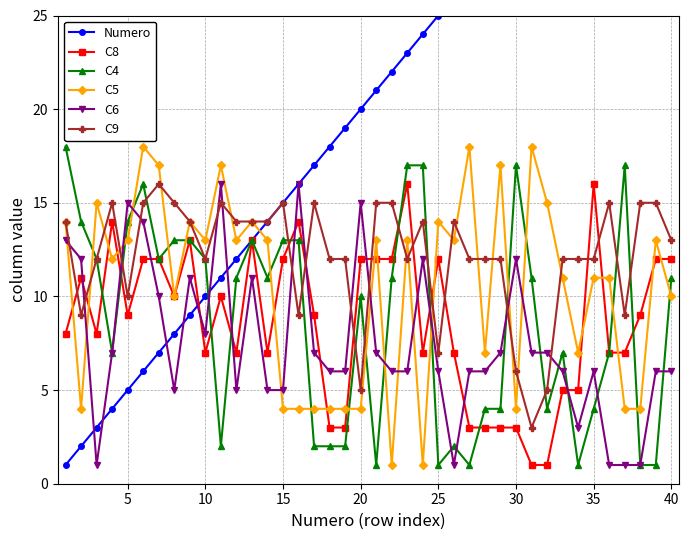

Which series ends up on top after the final intersection of C4 and Numero?

Numero